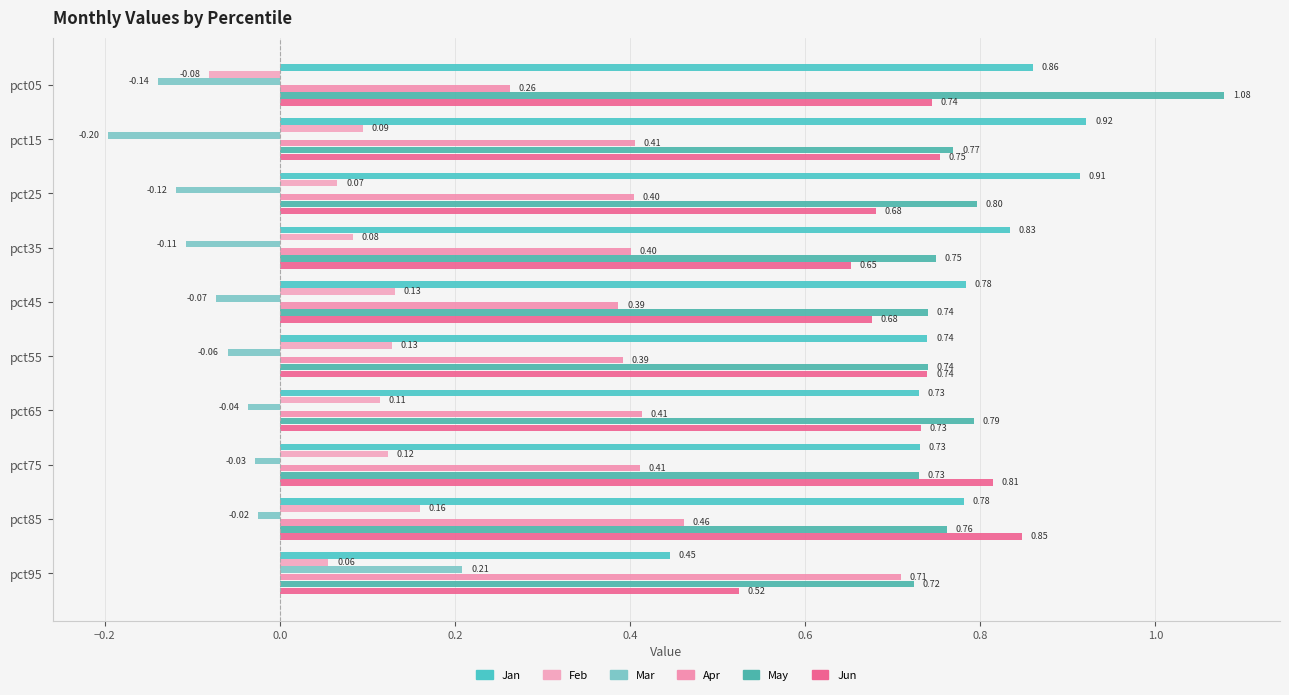

How many categories are shown in the chart?

10